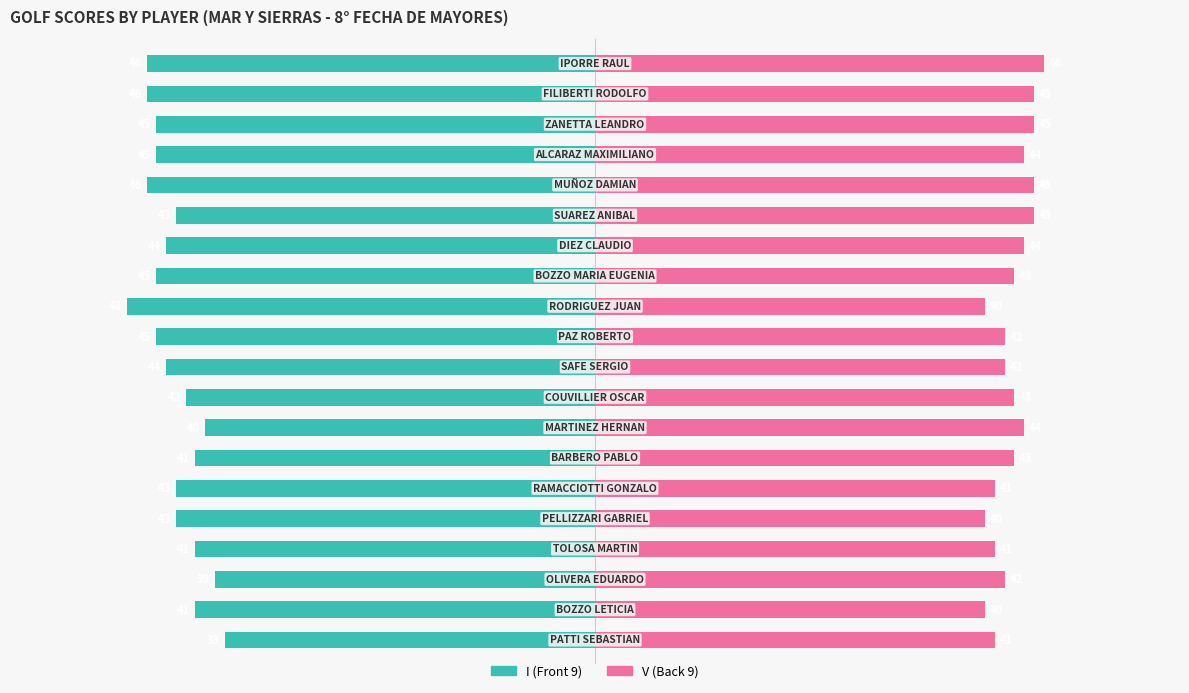

At how many categories does at least one series exceed -36?

20